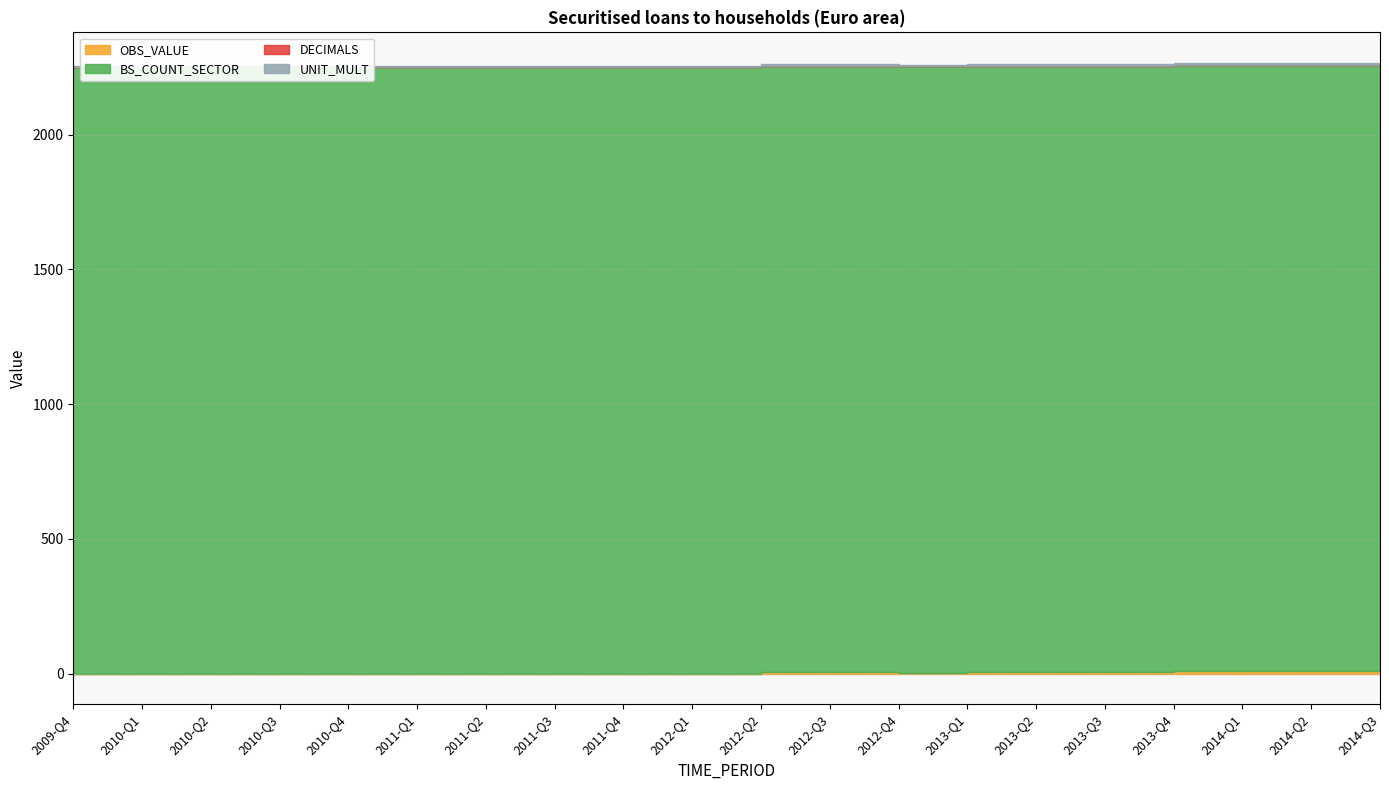

What is the maximum value shown in the chart?

2250